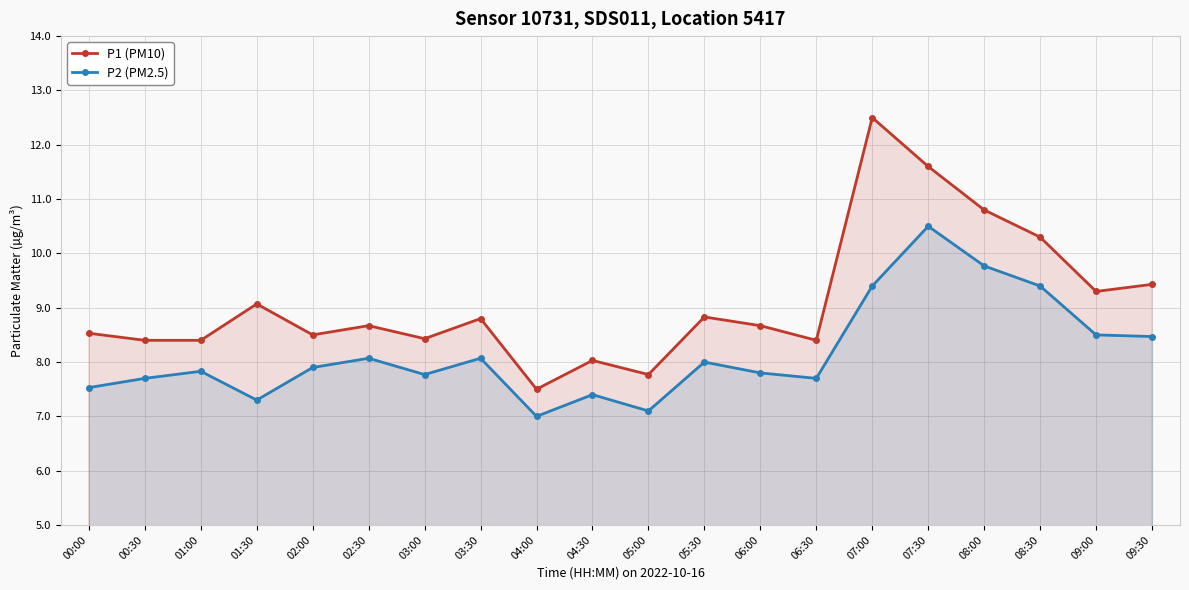

True or false: P1 (PM10) and P2 (PM2.5) intersect in this chart.

False